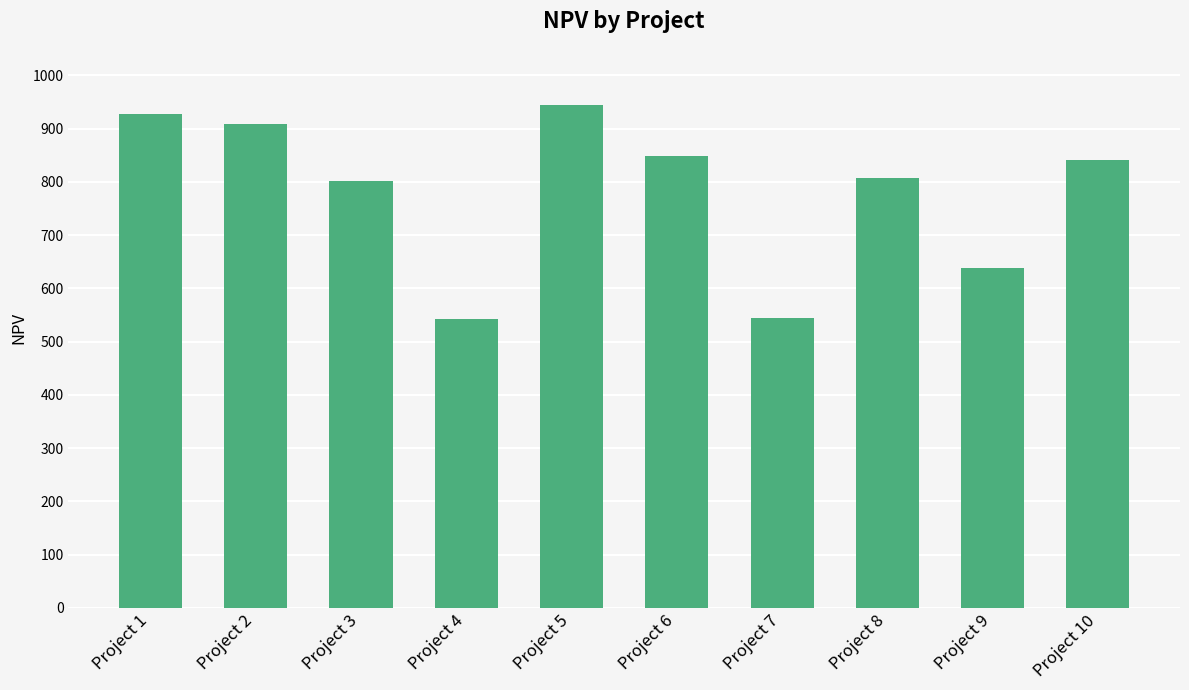

What is the minimum value shown in the chart?

543